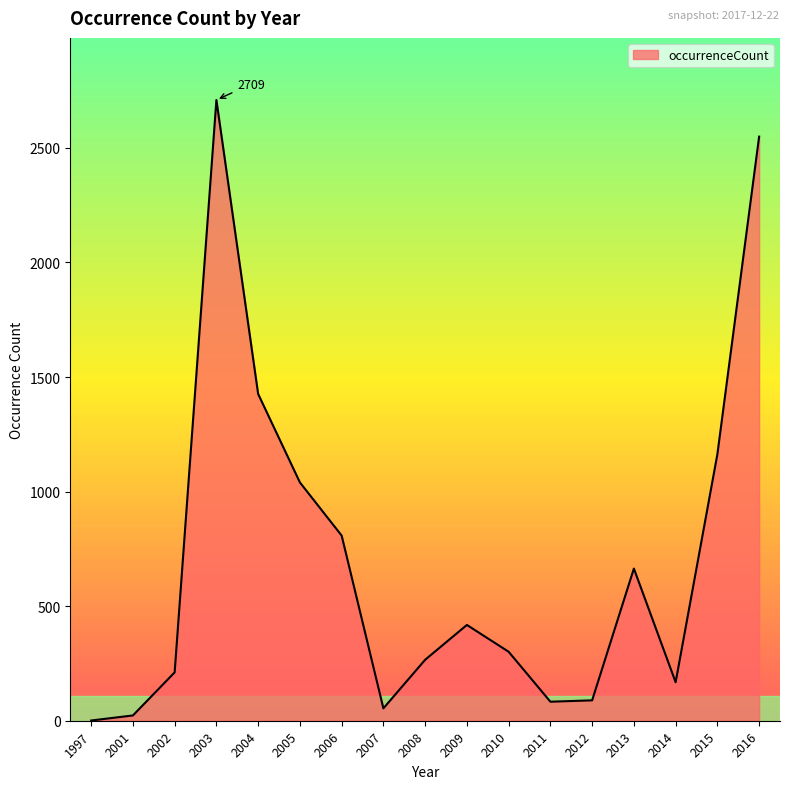

How many lines are shown in the chart?

1